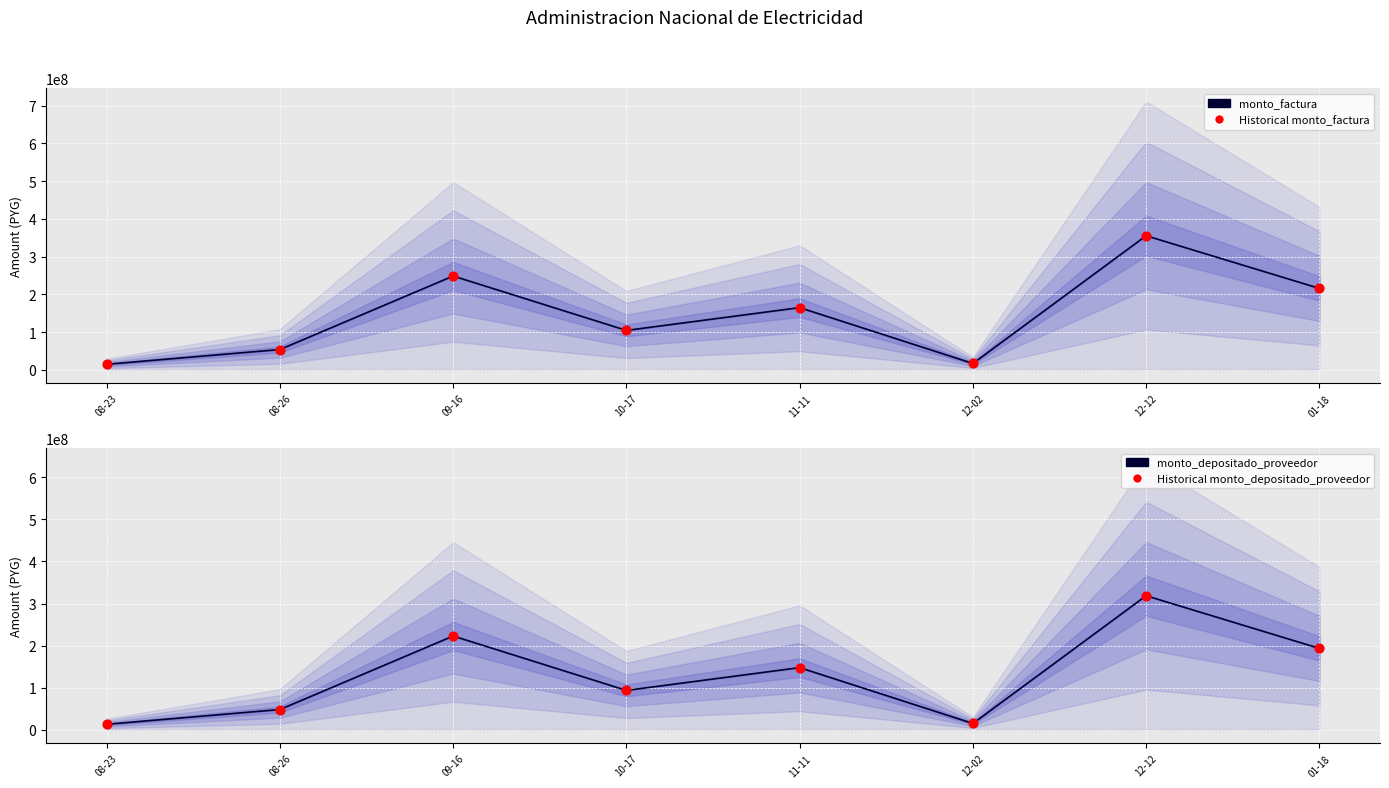

Which series reaches the maximum Y coordinate?

monto_factura